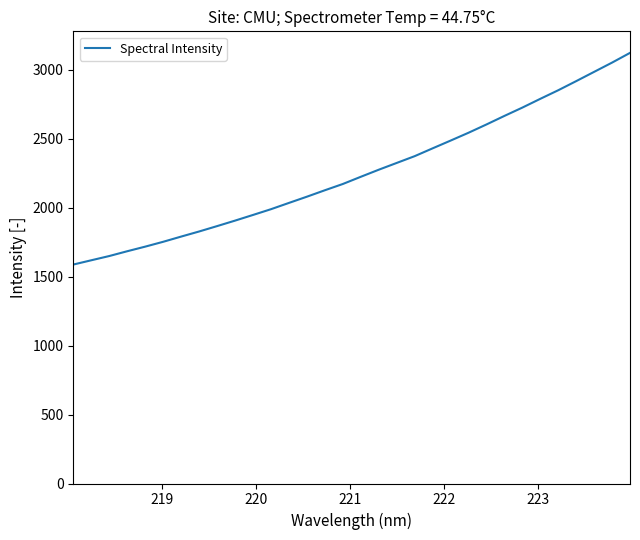

What is the smallest value displayed?

1587.6